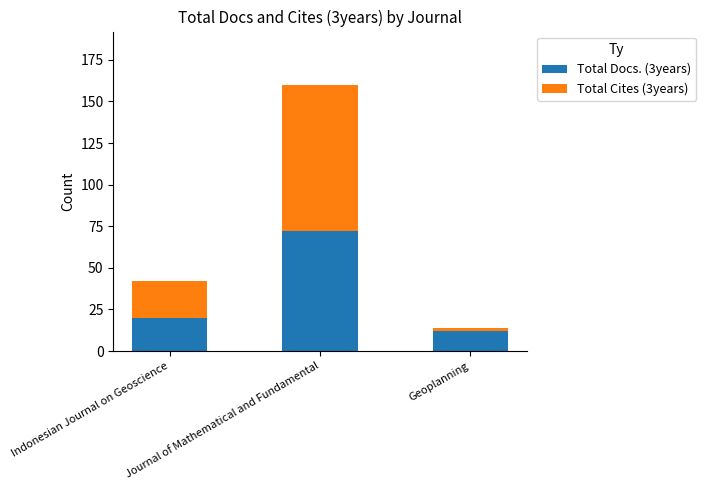

How many categories are shown in the chart?

3